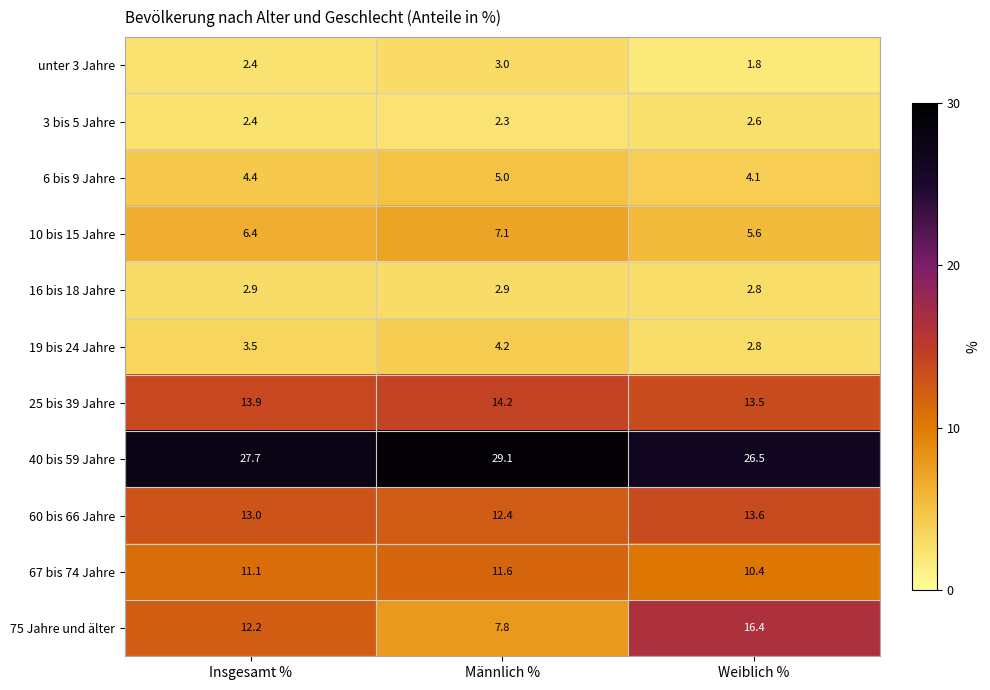

At which label is 3 bis 5 Jahre closest to 2?

Männlich %